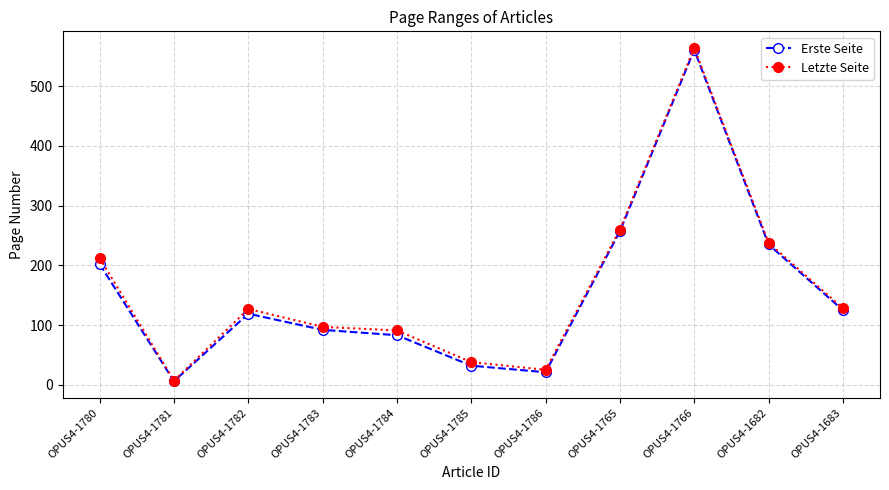

Which label corresponds to the largest value in the chart?

OPUS4-1766